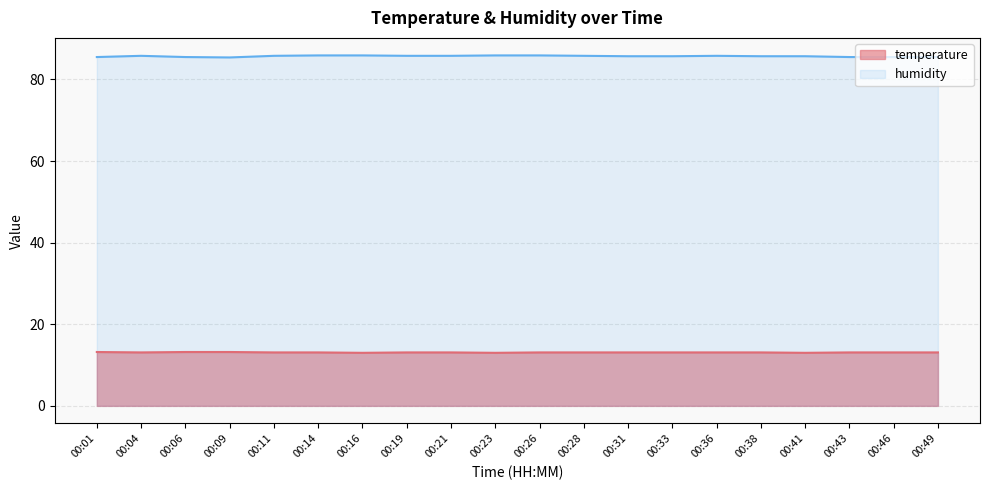

True or false: humidity has a value of 85.8 at 00:04.

True